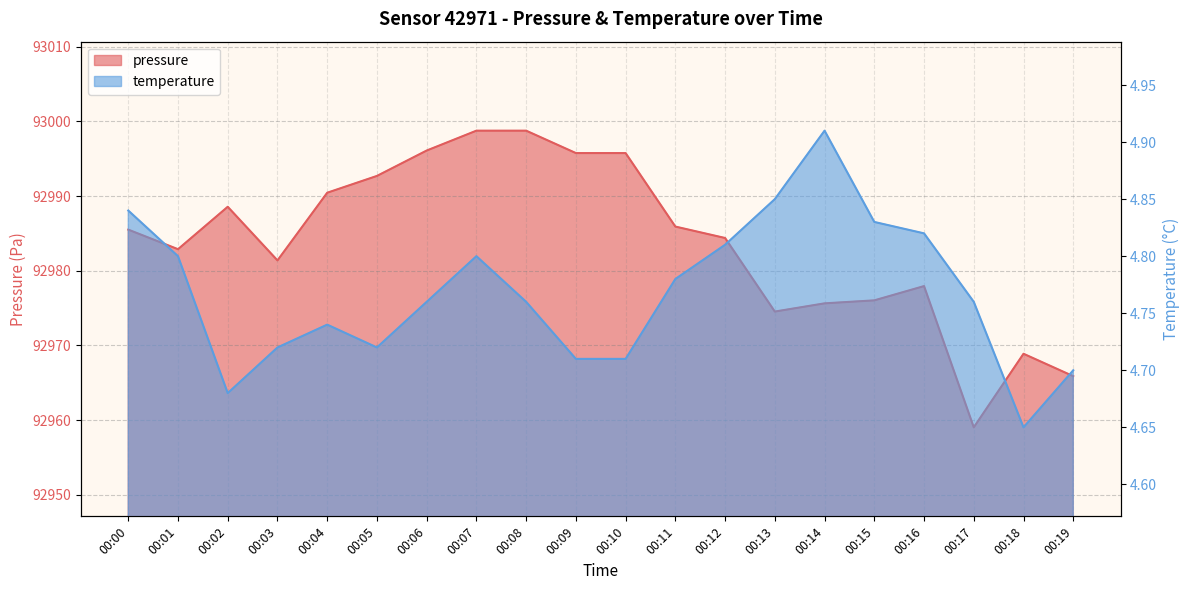

List the labels in order of temperature value, smallest first.

00:18, 00:02, 00:19, 00:09, 00:10, 00:03, 00:05, 00:04, 00:06, 00:08, 00:17, 00:11, 00:01, 00:07, 00:12, 00:16, 00:15, 00:00, 00:13, 00:14